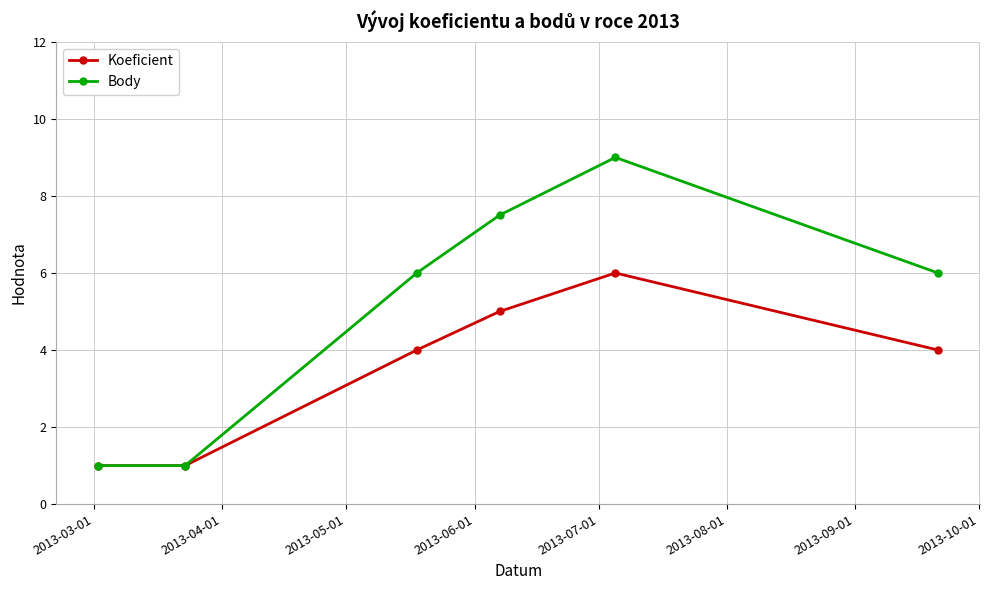

Which series has the widest spread of values?

Body